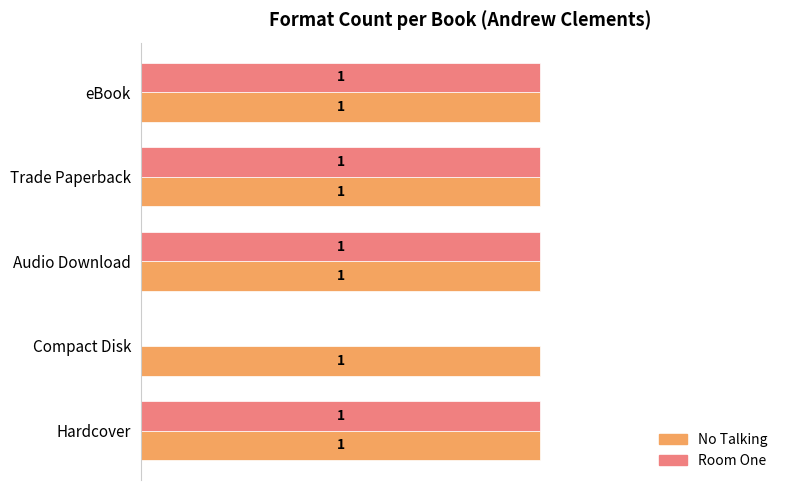

Between Compact Disk and Audio Download, which series saw the biggest shift?

Room One